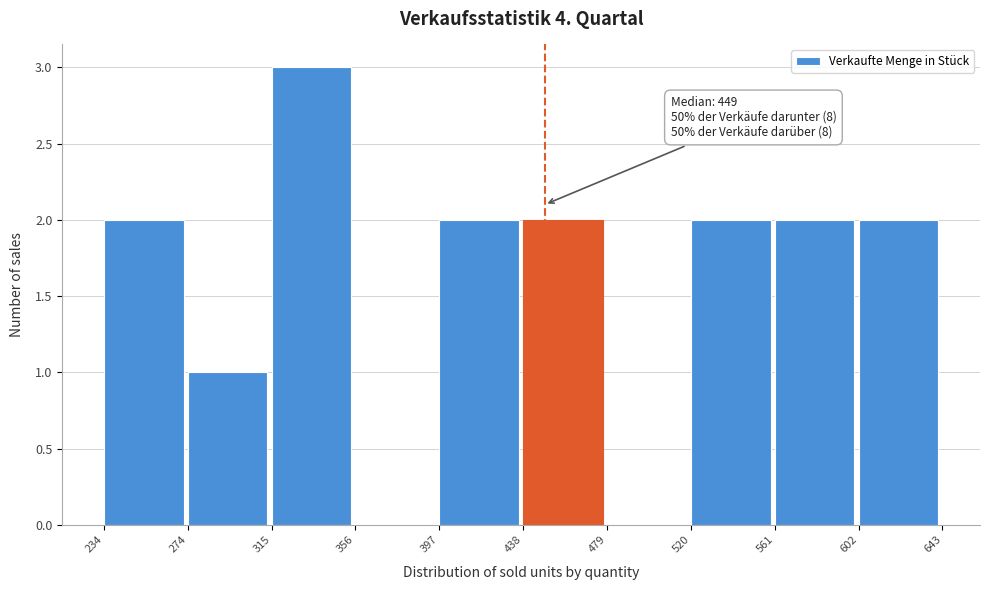

Which range on the x-axis has the tallest bar?

315 to 356